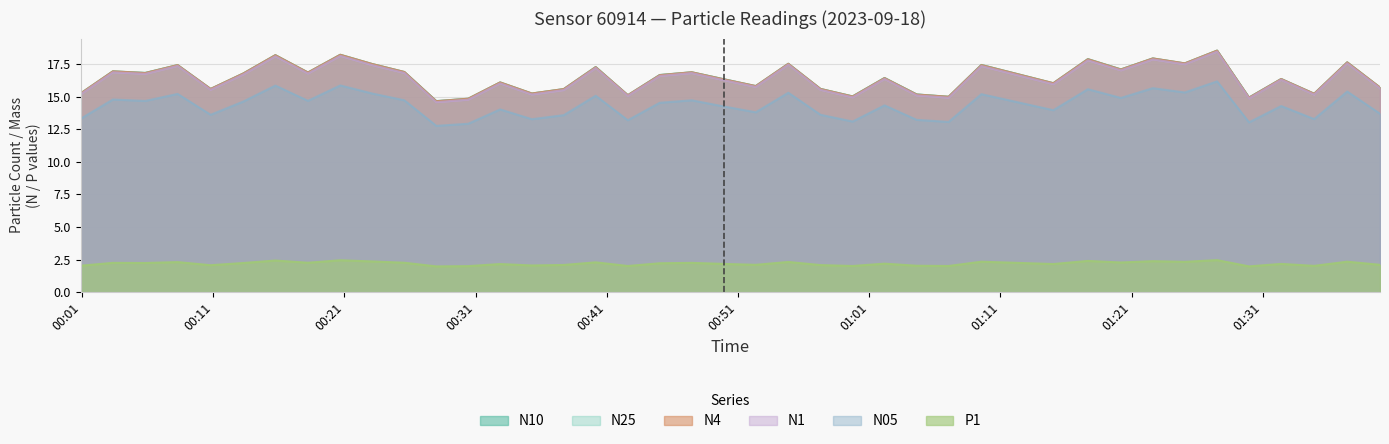

What are all the series names shown in the legend?

N10, N25, N4, N1, N05, P1